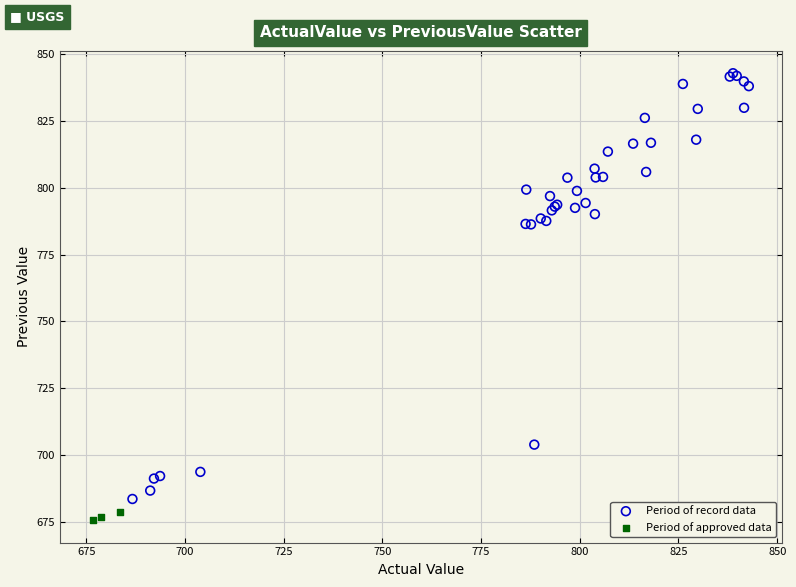

Which series contains the highest Y value?

Period of record data